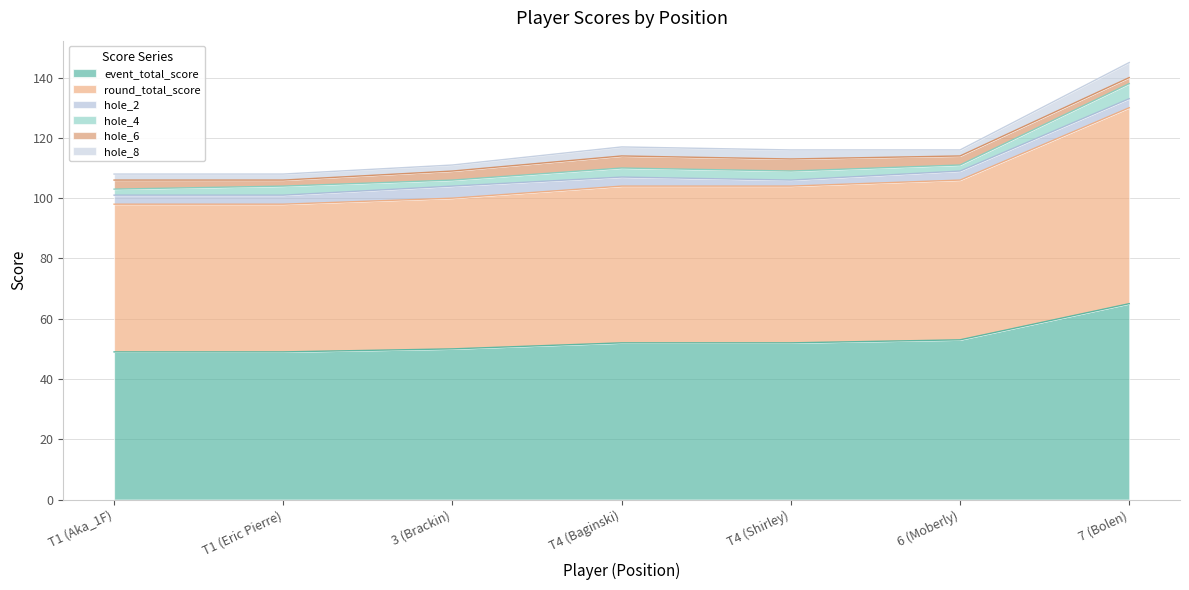

At which label does hole_6 first exceed 3?

T4 (Baginski)